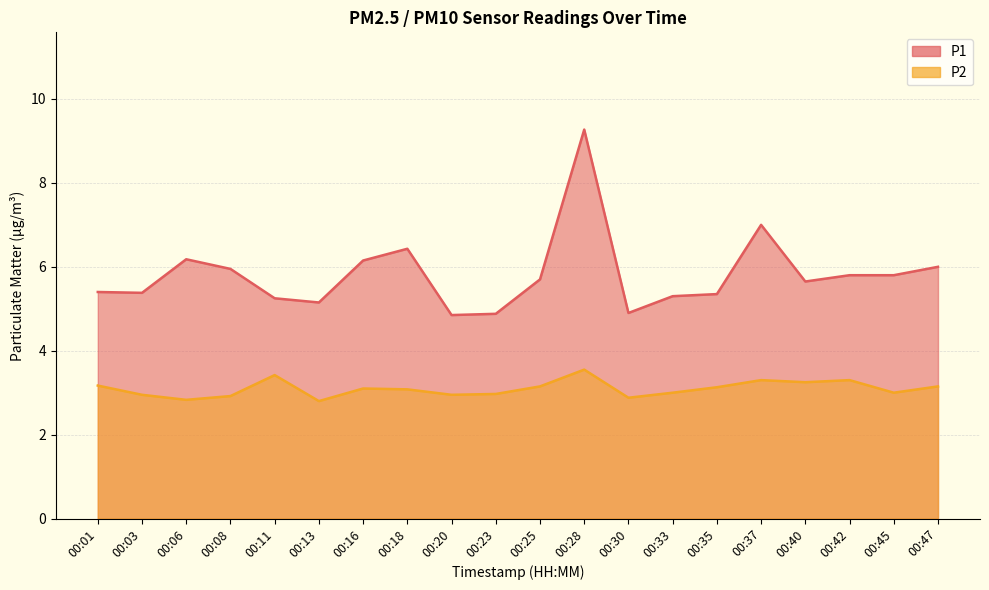

At which label does P2 reach its peak?

00:28